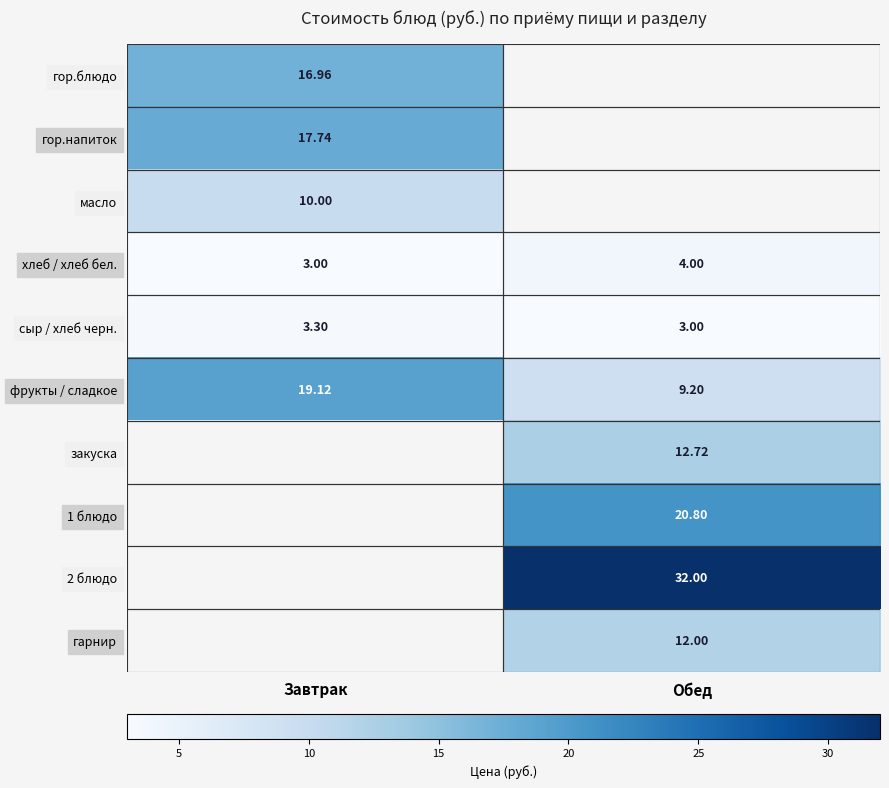

List the labels in order of сыр / хлеб черн. value, largest first.

Завтрак, Обед